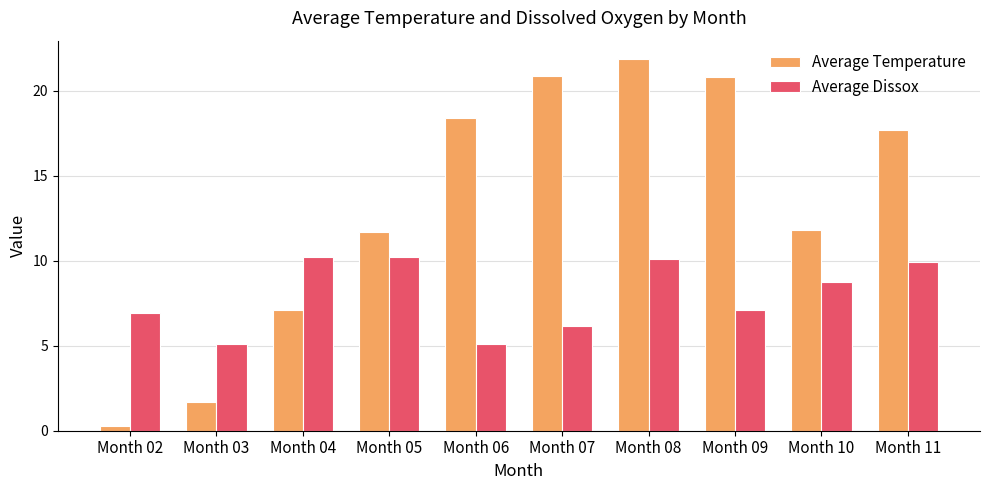

At how many categories does at least one series exceed 2?

10